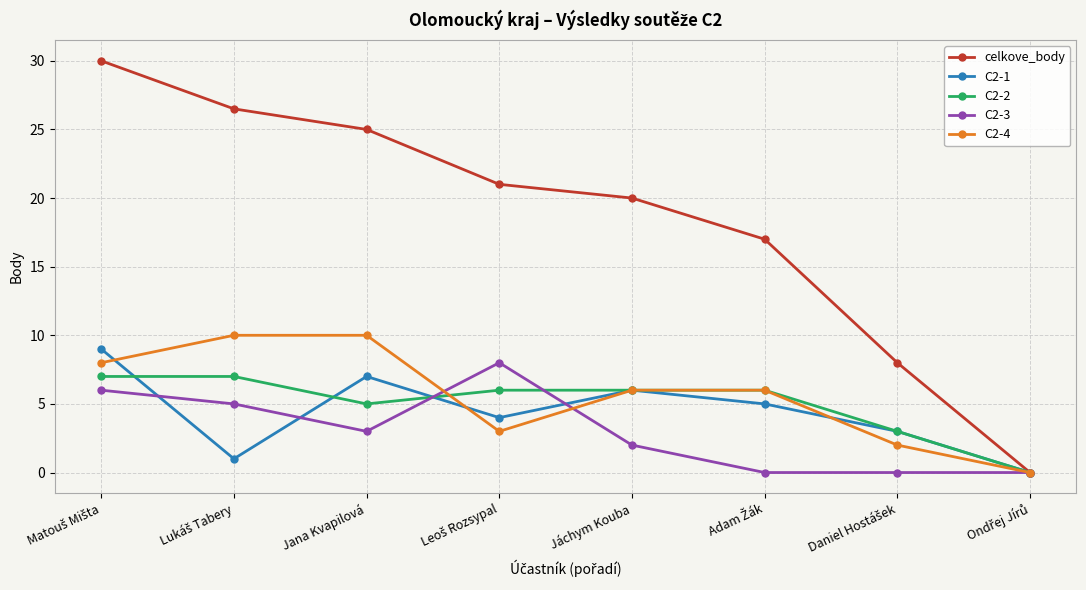

What is the maximum value for C2-3?

8.0